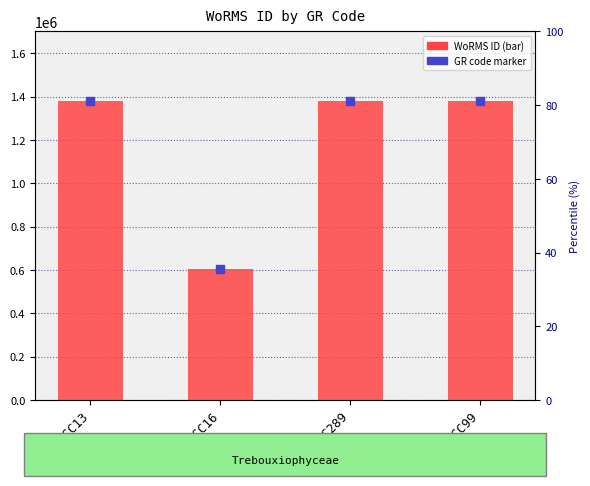

Is the value of GR code marker at RCC99 greater than the value of WoRMS ID at RCC289?

No